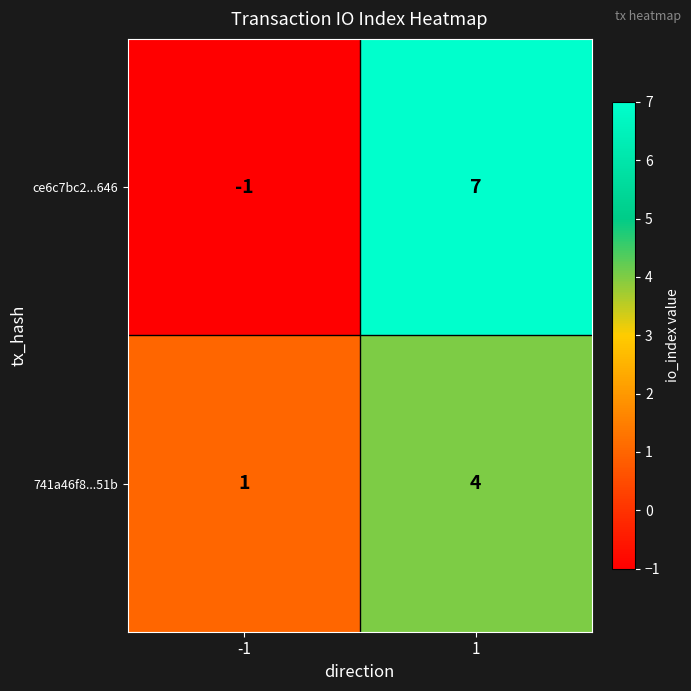

What is the greatest value displayed?

7